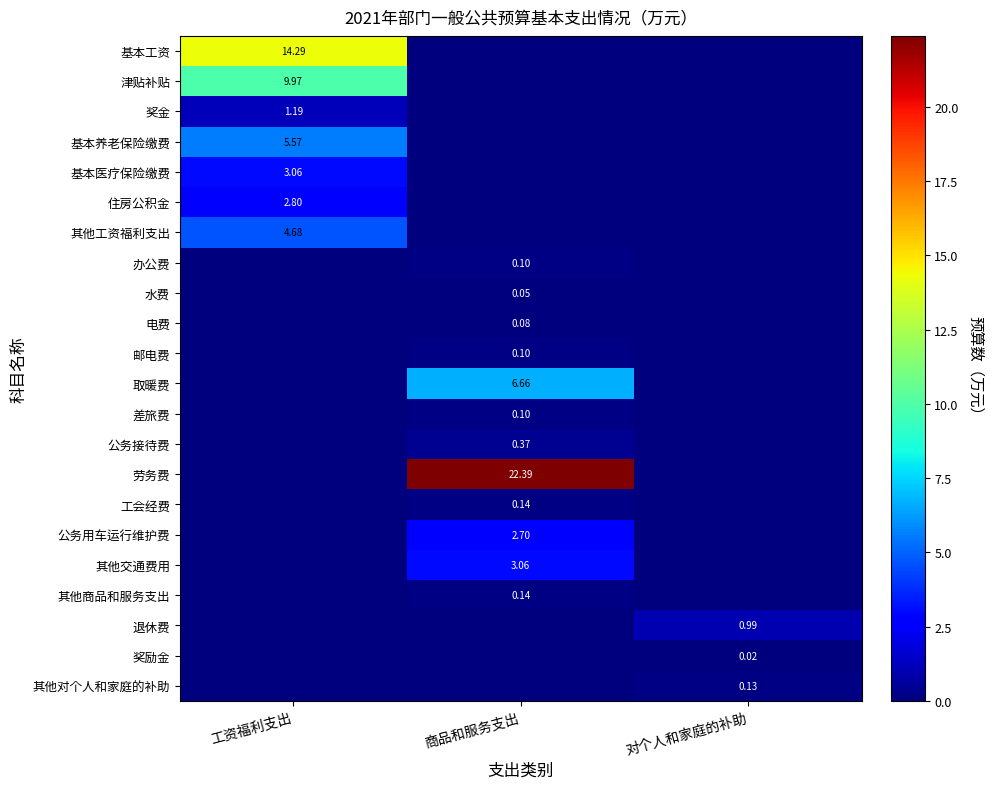

At how many categories does at least one series exceed 5?

2